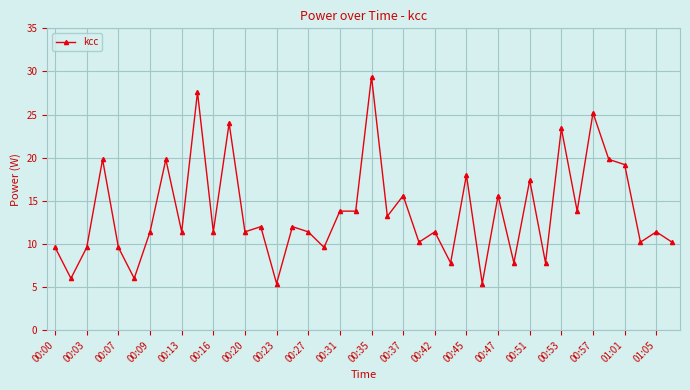

How many distinct data groups are displayed?

1